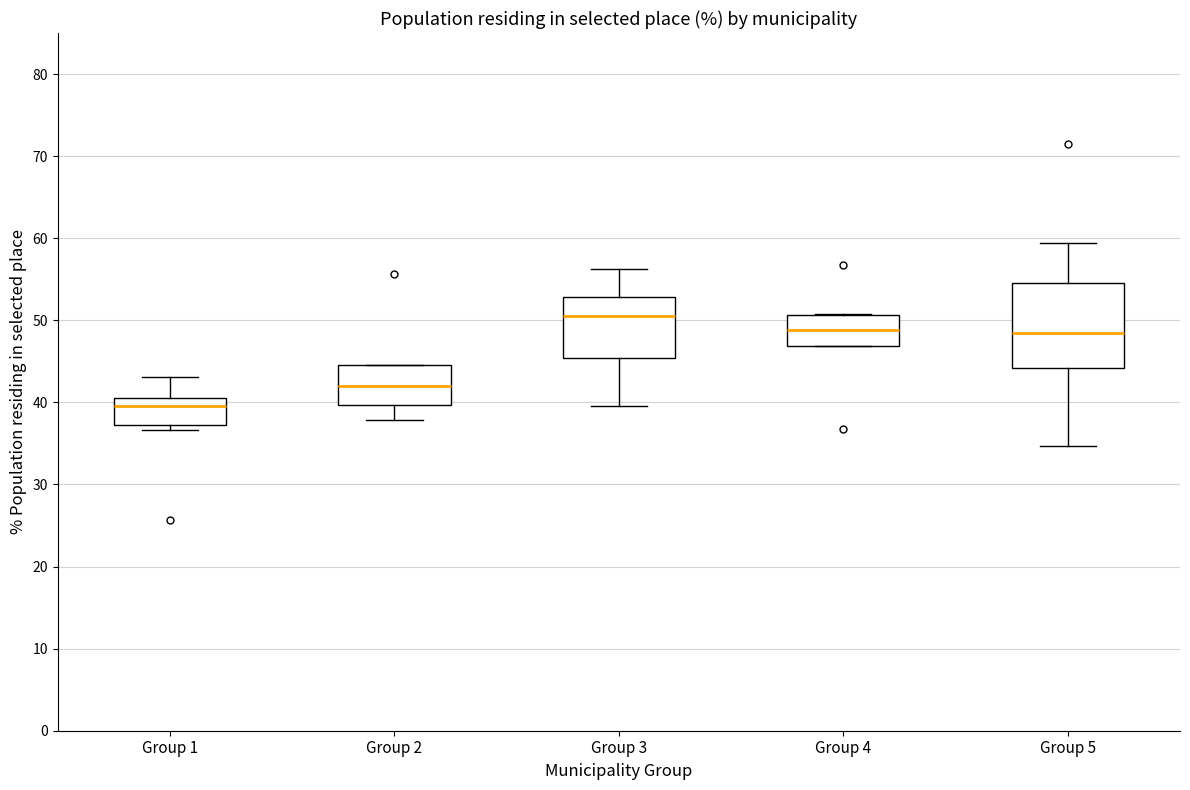

Where does the median line of the box for Group 3 sit on the y-axis? The values are not printed on the chart, so give them approximately, as read against the axis.

51